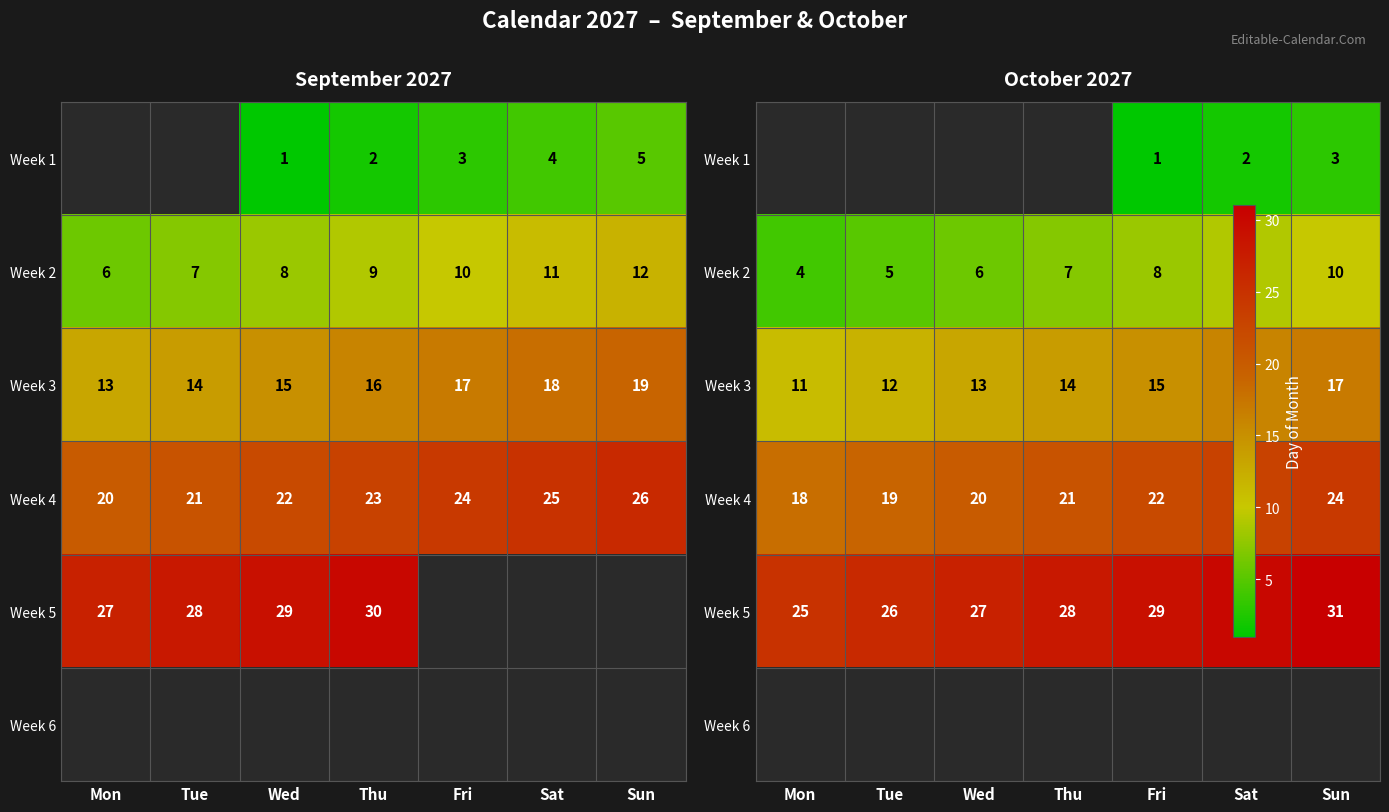

How many values in the Week 5 series exceed 28?

3